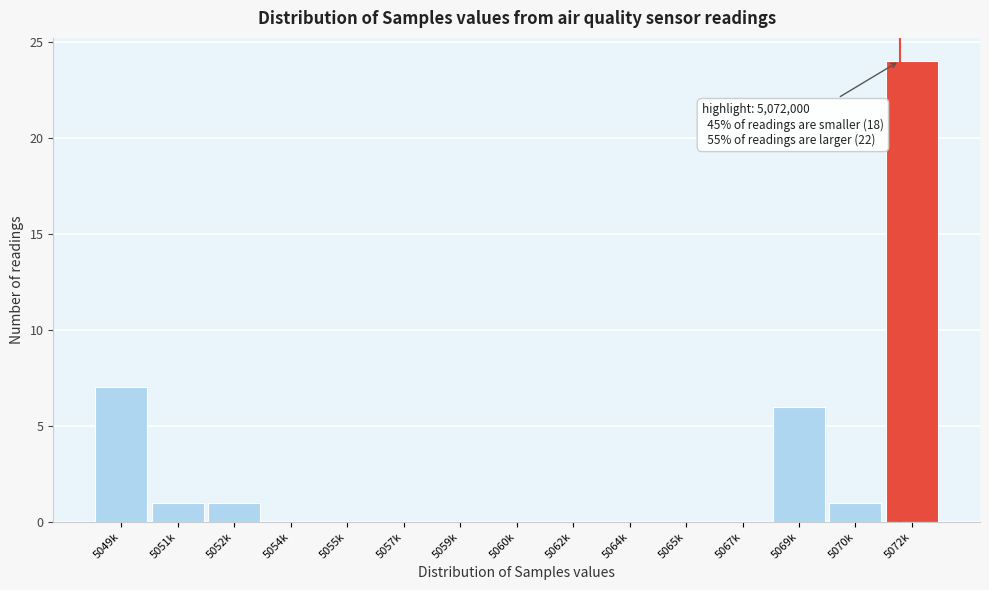

Reading left to right, extract all data points from this chart.

5049k=7	5051k=1	5052k=1	5054k=0	5055k=0	5057k=0	5059k=0	5060k=0	5062k=0	5064k=0	5065k=0	5067k=0	5069k=6	5070k=1	5072k=24